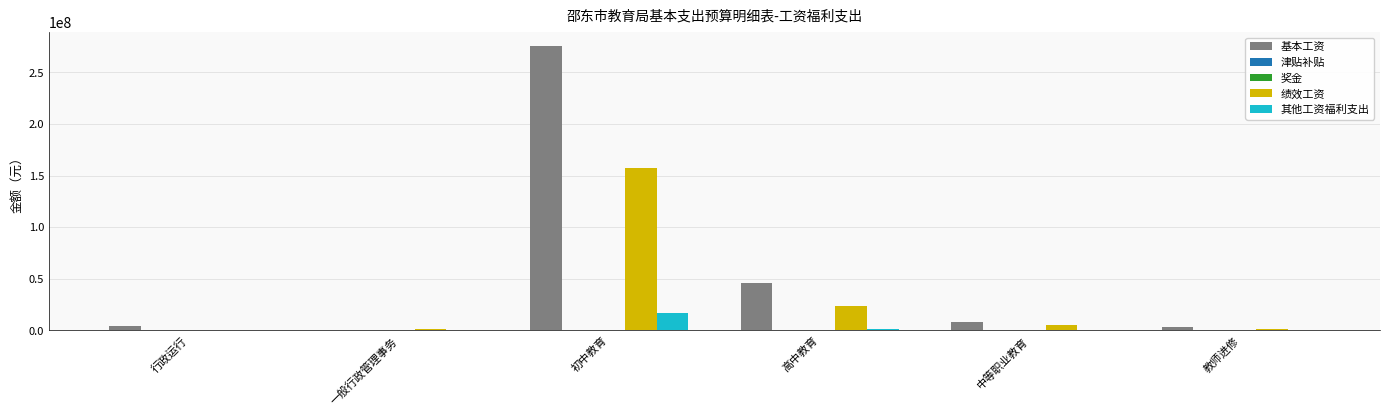

Is it true that 绩效工资 equals 157450000 at 初中教育?

True